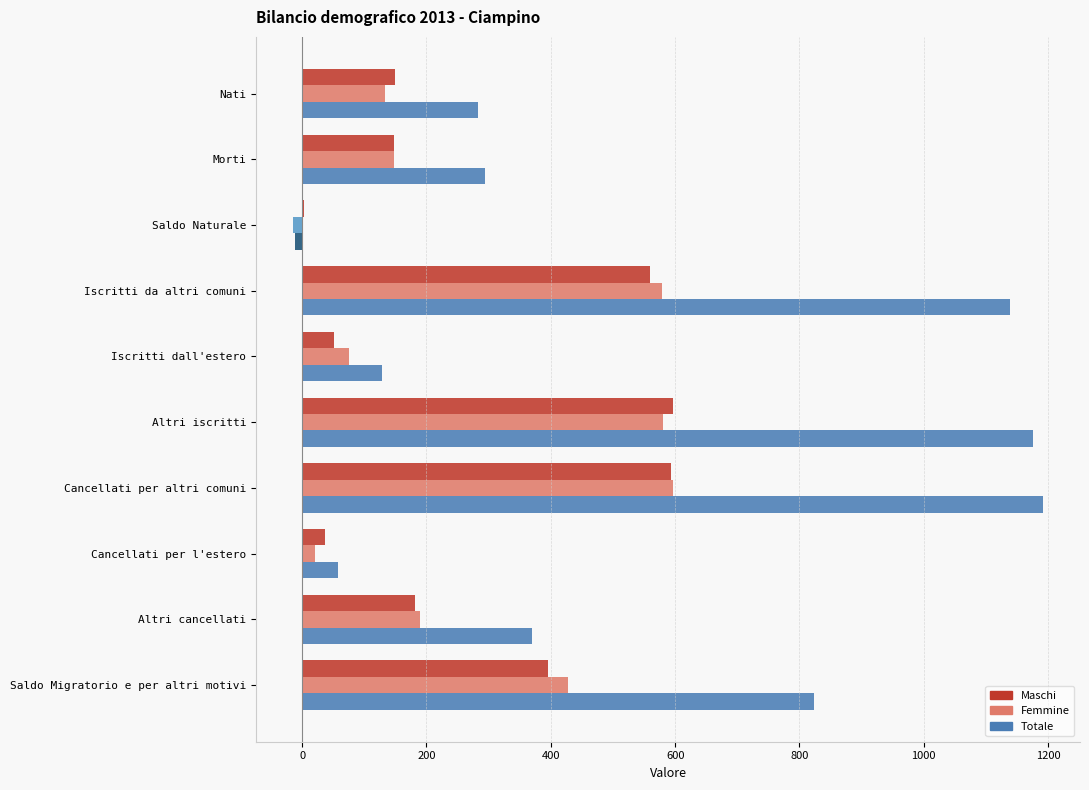

Between Morti and Iscritti dall'estero, which series saw the biggest shift?

Totale